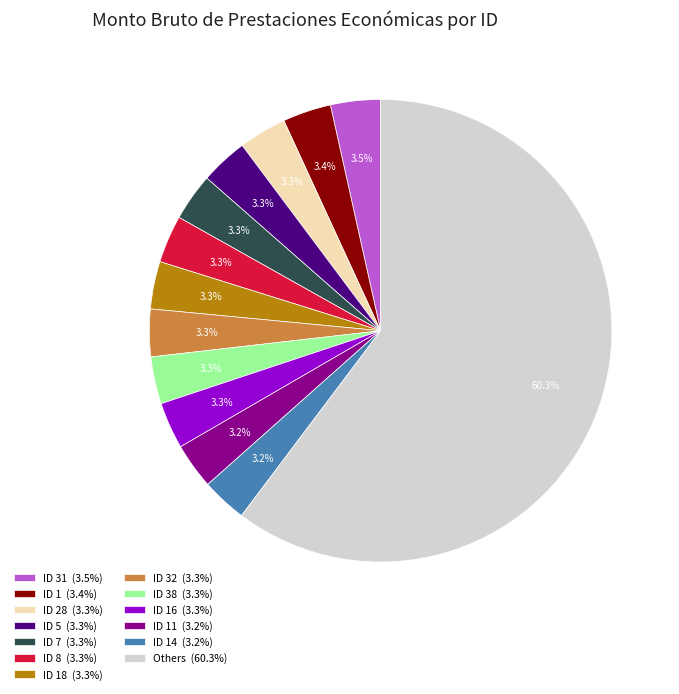

To the nearest percent, what is the difference between the largest and smallest slice percentages?

57%